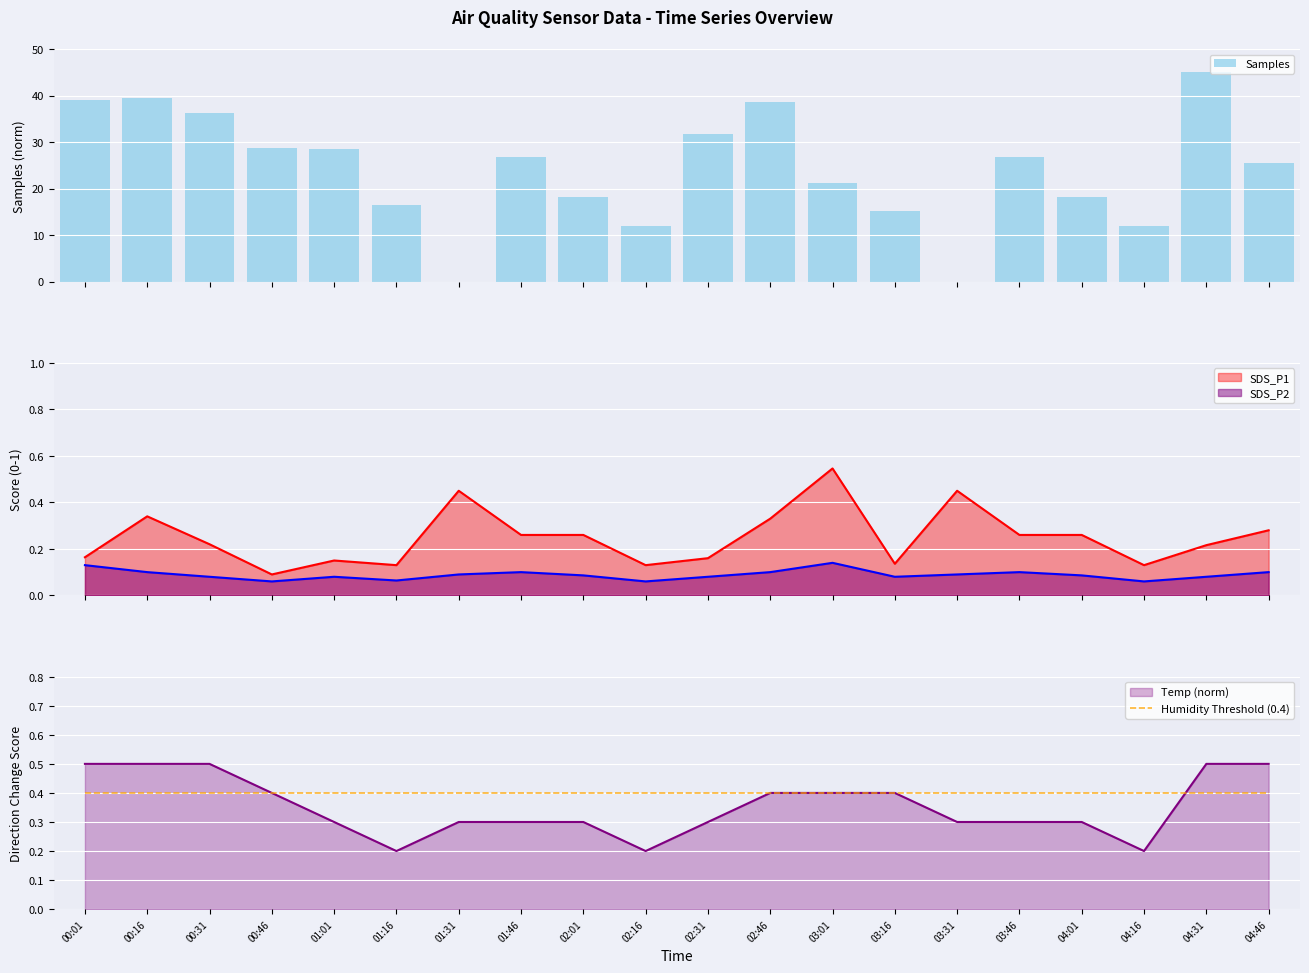

At which label is Humidity Threshold (0.4) closest to 0?

00:01